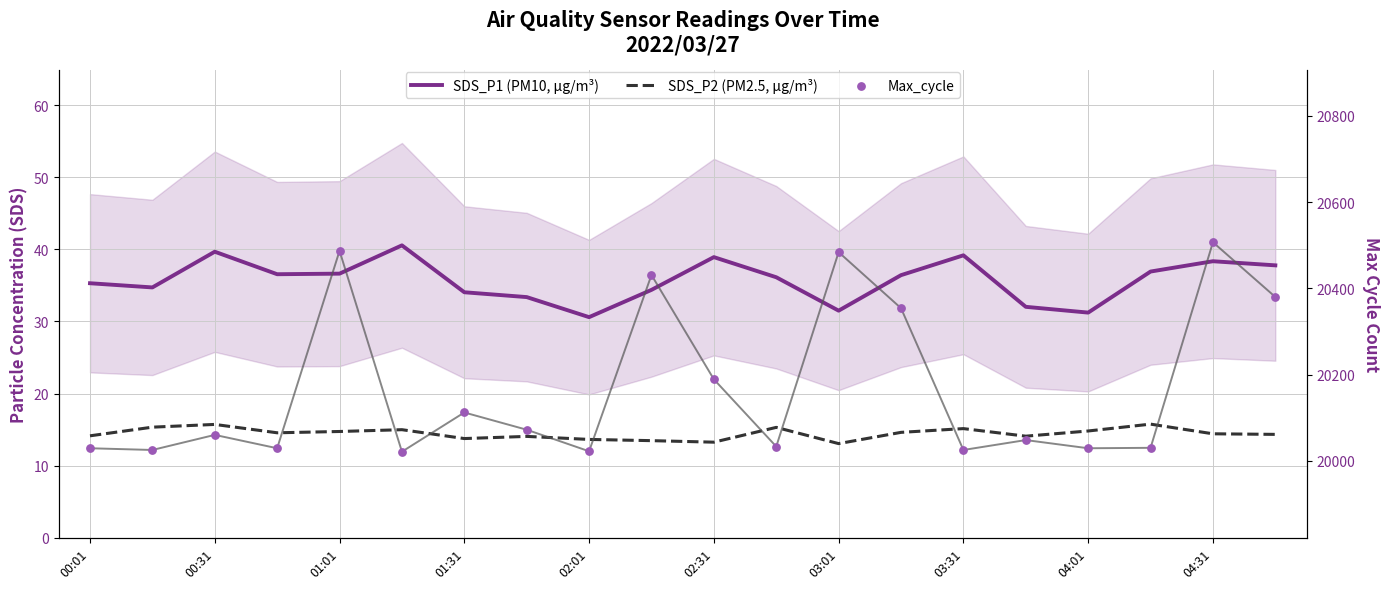

What are all the series names shown in the legend?

SDS_P1 (PM10, µg/m³), SDS_P2 (PM2.5, µg/m³), Max_cycle